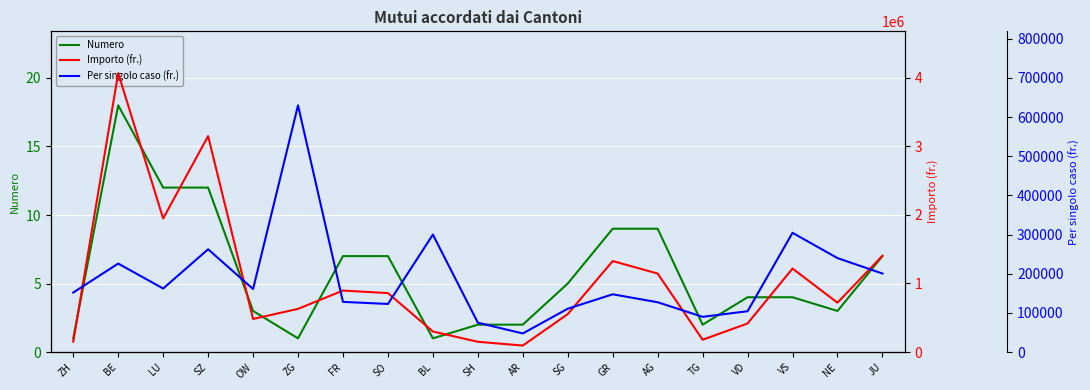

Does the chart display data point markers on the line(s)?

No